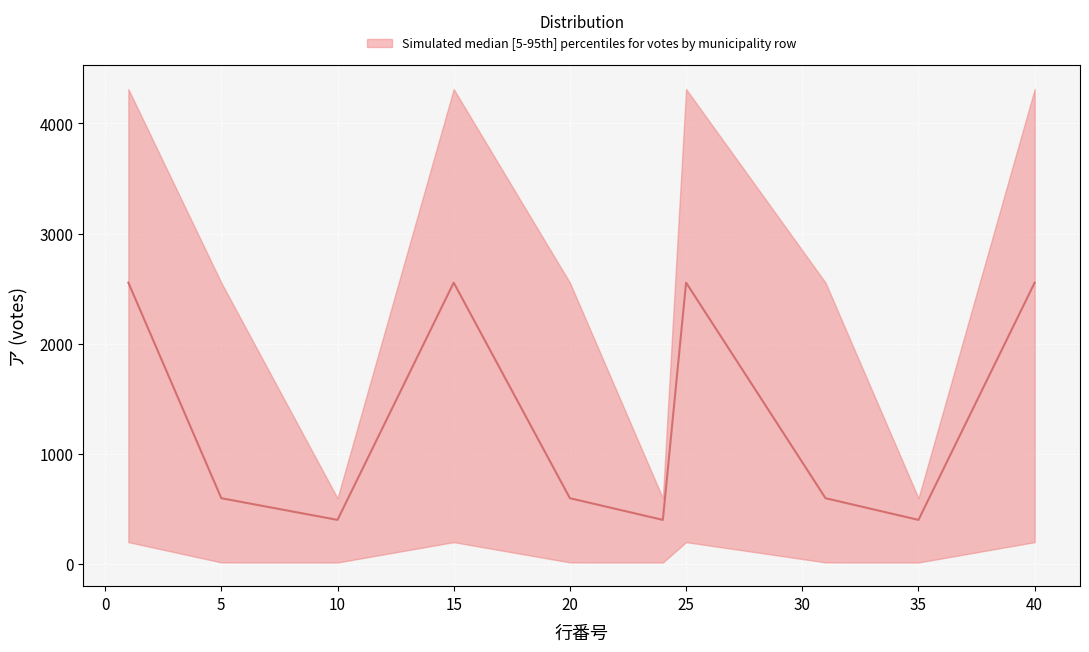

List the series in order of their peak value, lowest first.

lower, median, upper